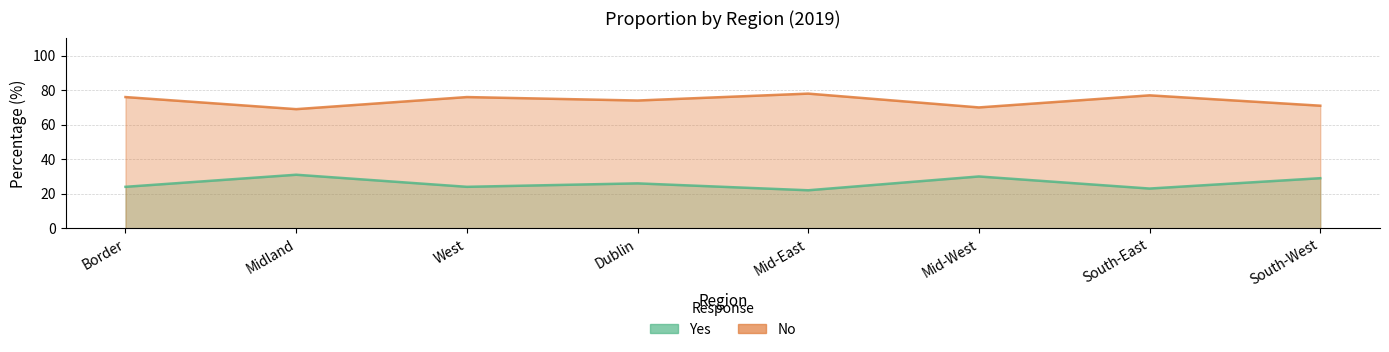

What is the value of the Yes point at the 5th from the left?

22